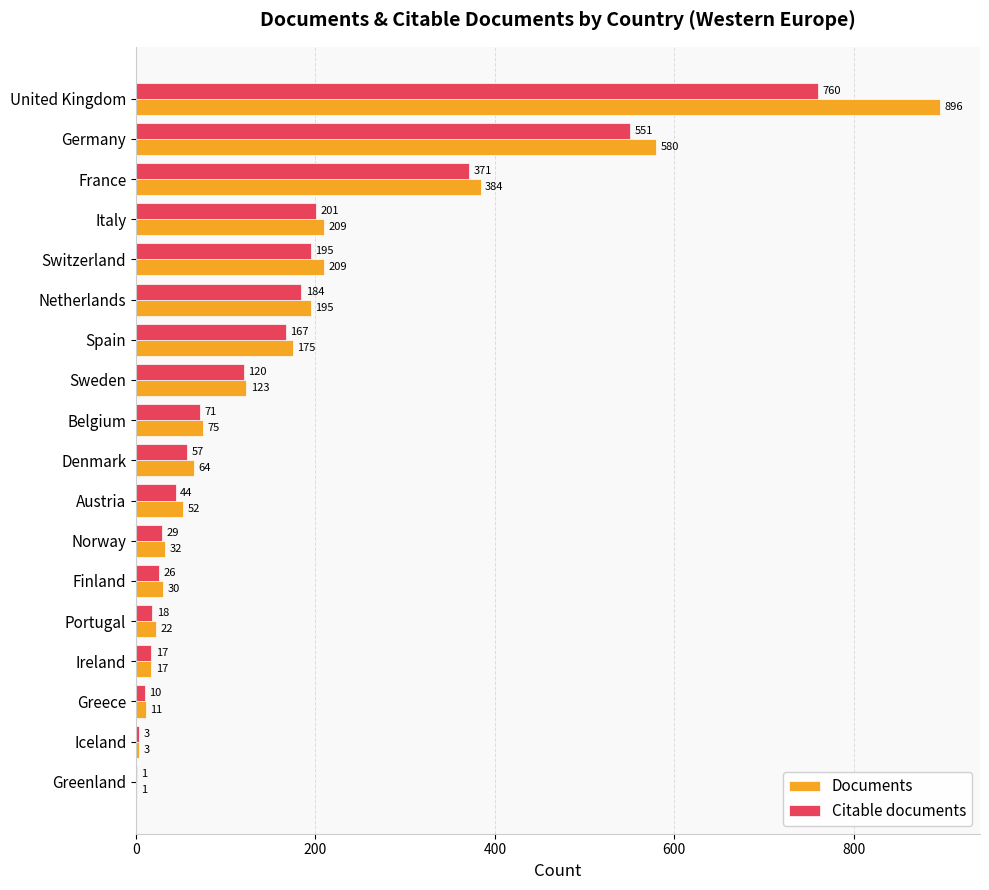

What is the average value of the Documents series?

171